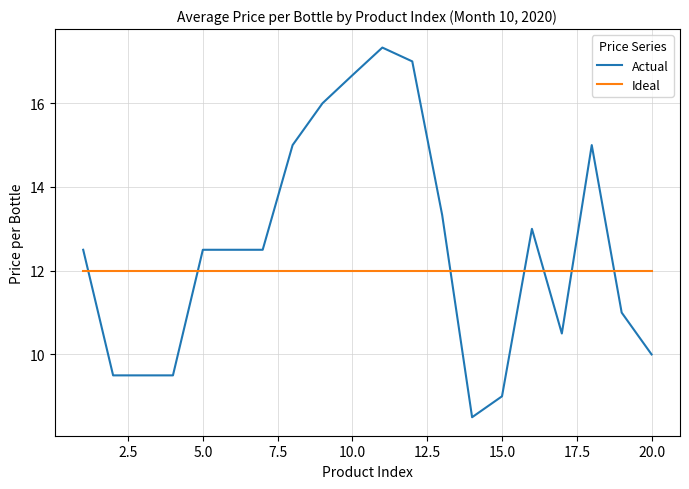

True or false: Actual and Ideal cross at least once.

True